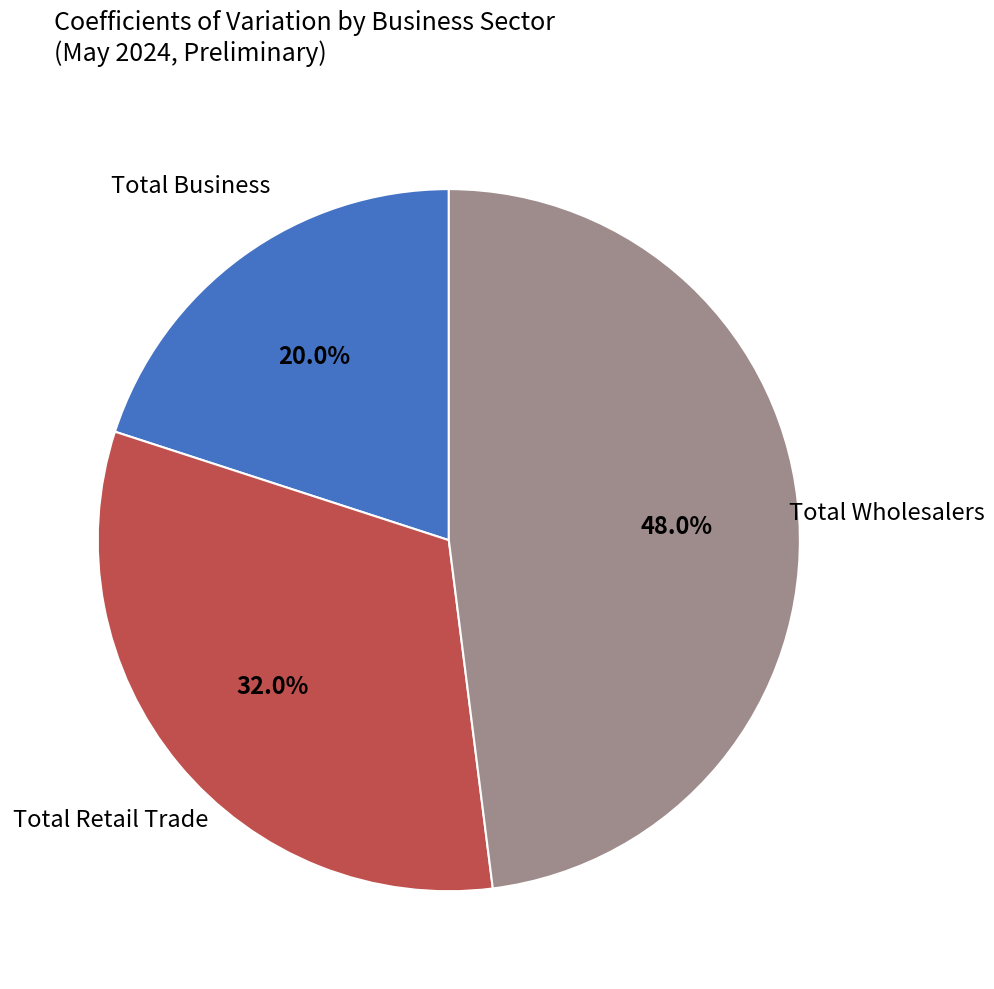

What is the ratio of the value at Total Retail Trade to the value at Total Wholesalers?

0.7